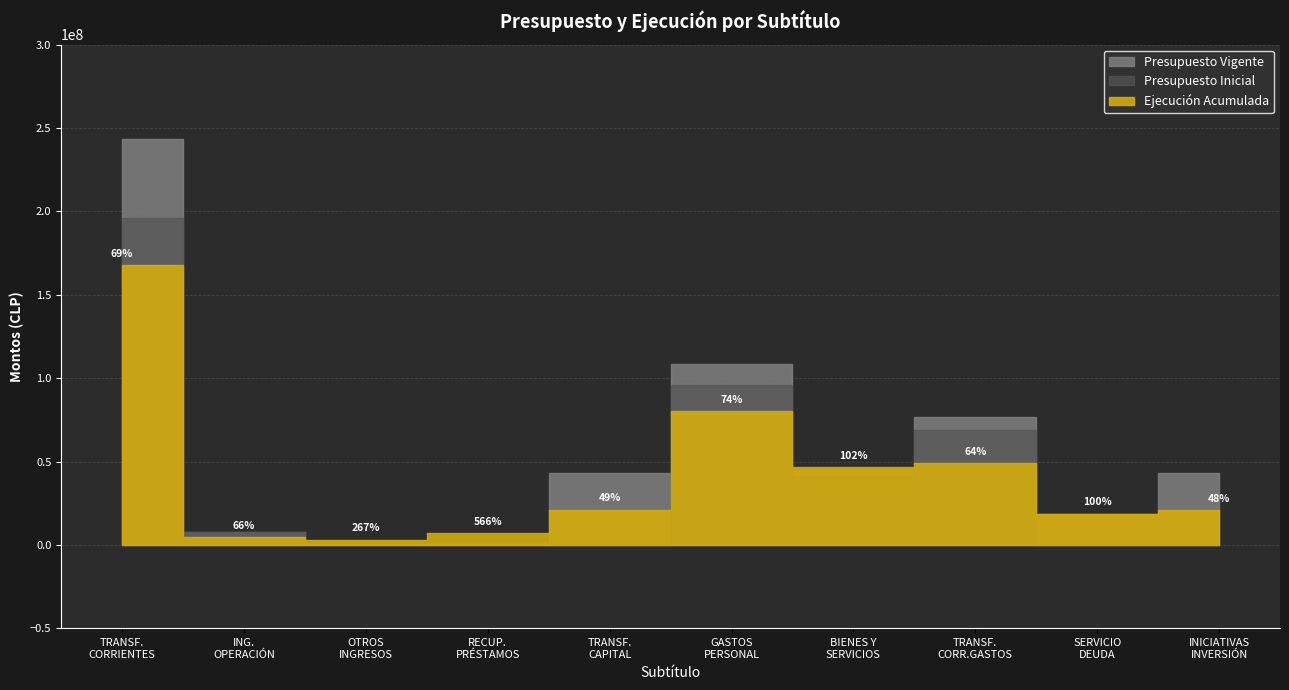

True or false: Presupuesto Vigente and Presupuesto Inicial intersect in this chart.

False